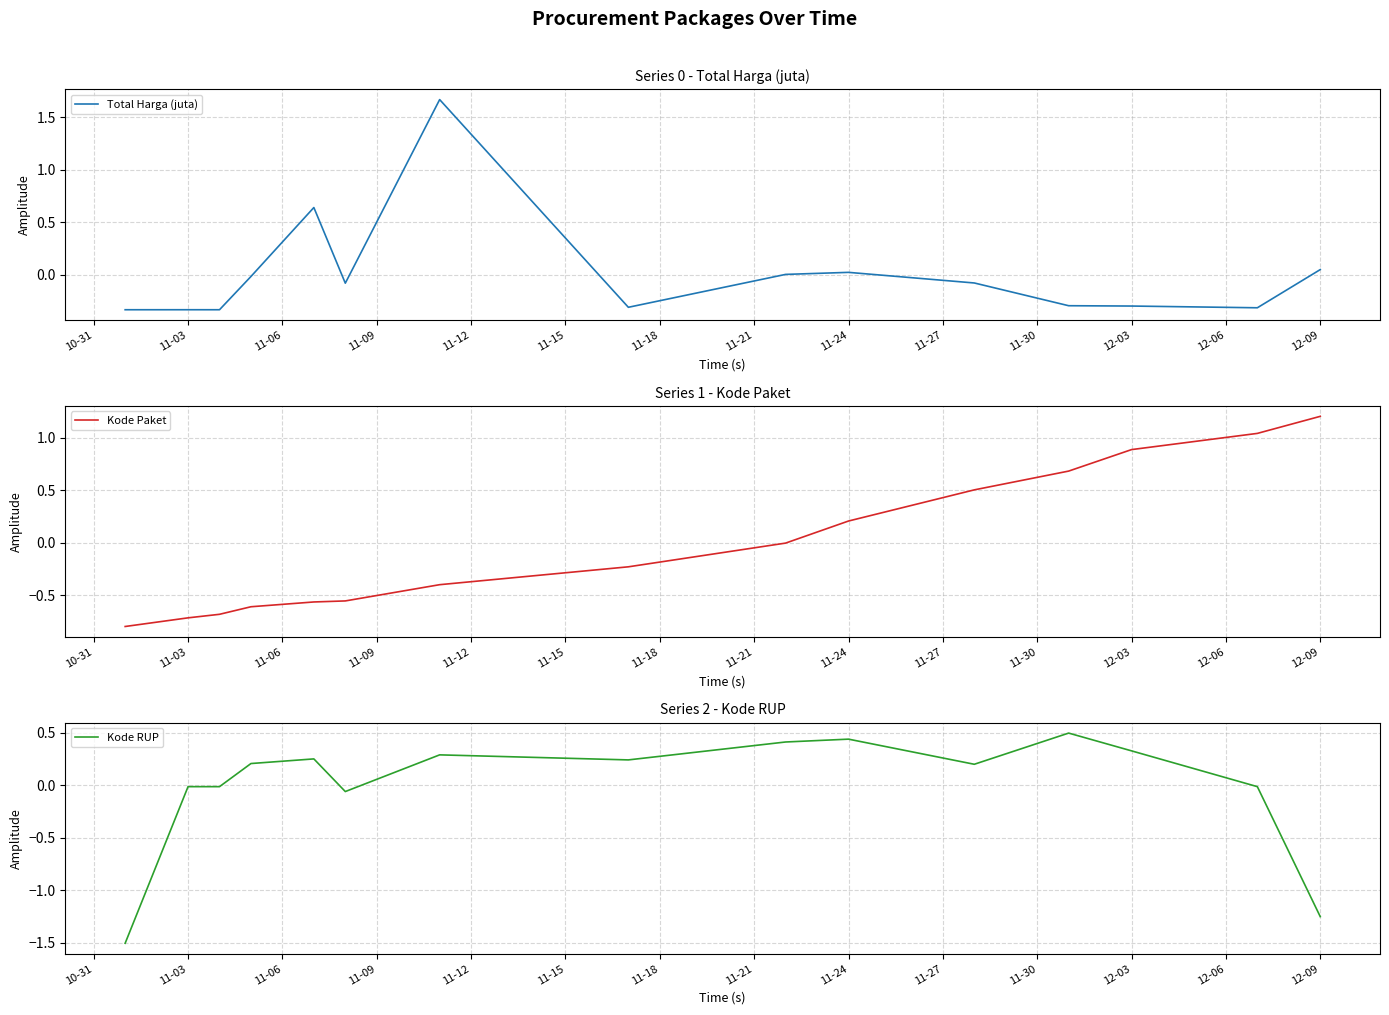

What is the maximum value for Kode Paket?

1.2